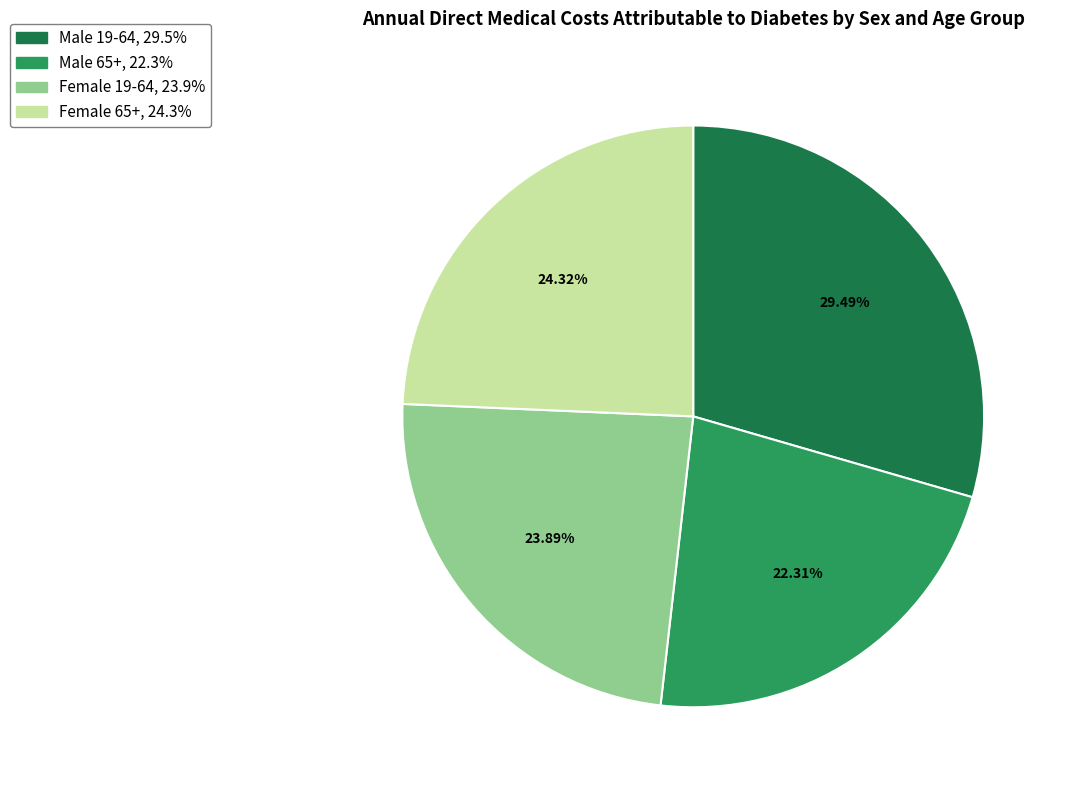

Which category has the smallest portion of the pie?

Male 65+